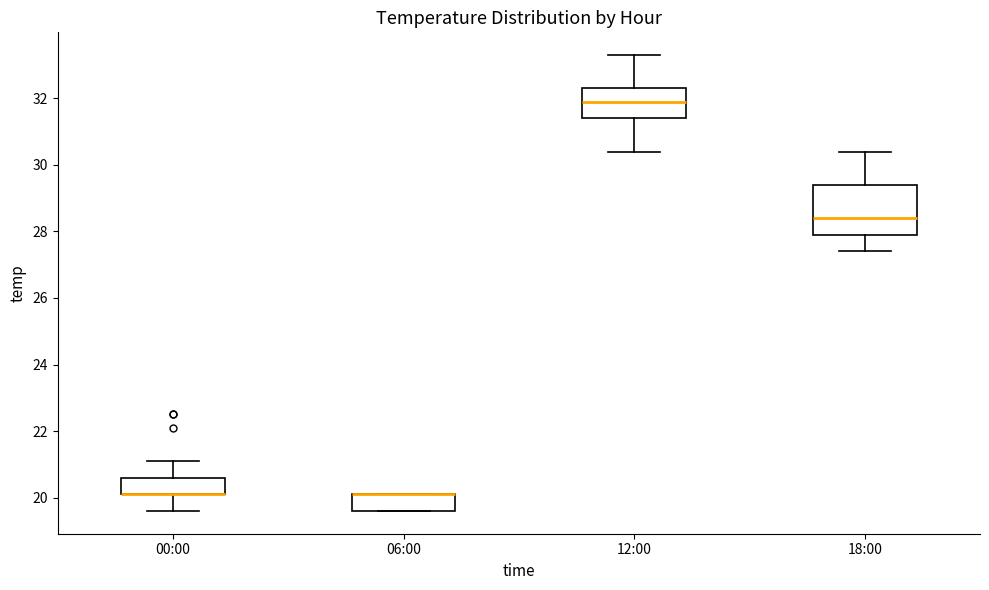

Reading left to right, transcribe this box plot: for each box, give where its median line is, the range the box spans, and where its two whiskers end, as read against the y-axis. The values are not printed on the chart, so give them approximately, as read against the axis.

00:00: median 20.2 (drawn on the box's lower edge), box 20.2 to 20.6, whiskers 19.6 to 21.2
06:00: median 20.2 (drawn on the box's upper edge), box 19.6 to 20.2, whiskers 19.6 to 20.2
12:00: median 32.0, box 31.4 to 32.4, whiskers 30.4 to 33.4
18:00: median 28.4, box 28.0 to 29.4, whiskers 27.4 to 30.4